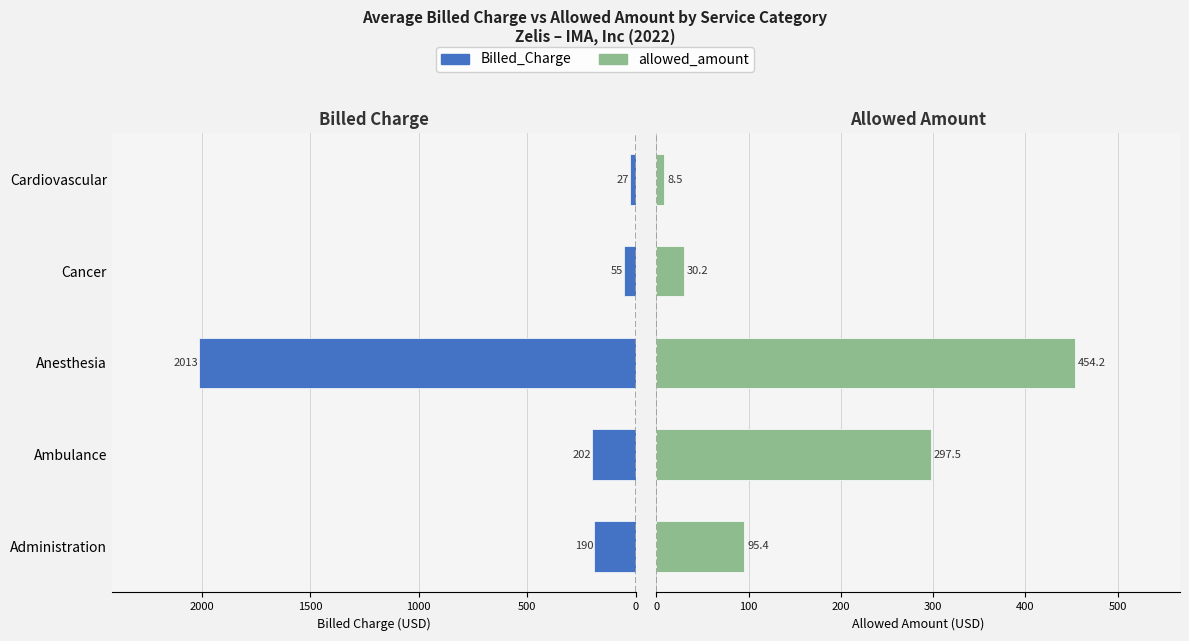

At how many categories does at least one series exceed 1224?

1